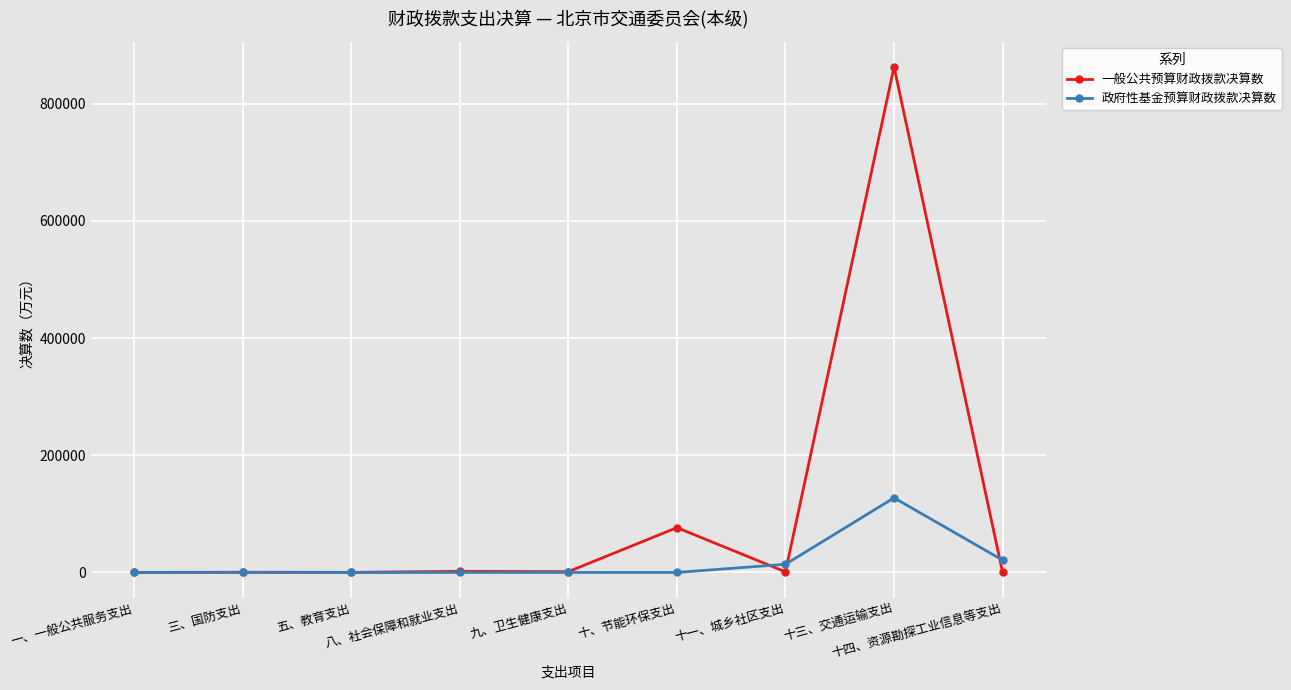

Which series has the largest range (max minus min)?

一般公共预算财政拨款决算数